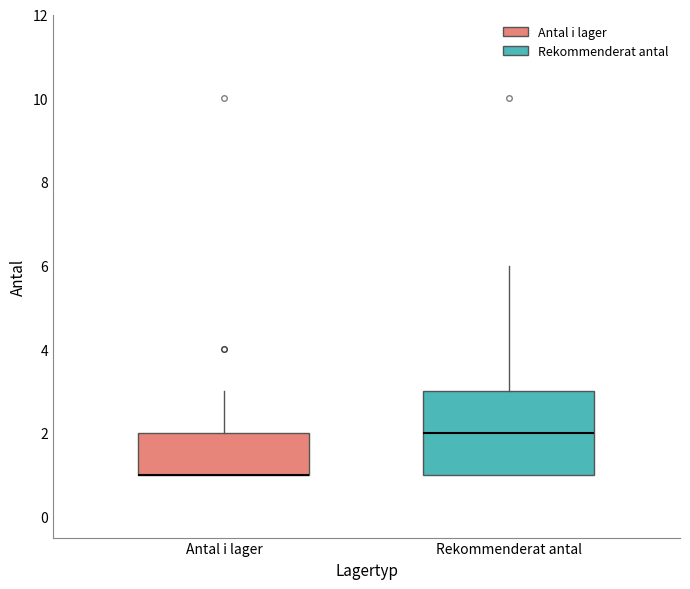

Which box is the tallest, from its lower edge to its upper edge?

Rekommenderat antal